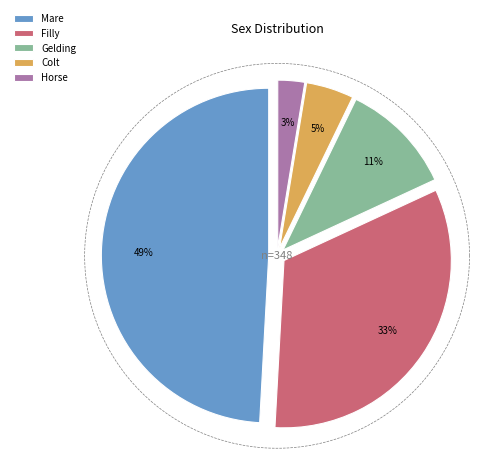

What is the total percentage of G and C?

15.5%